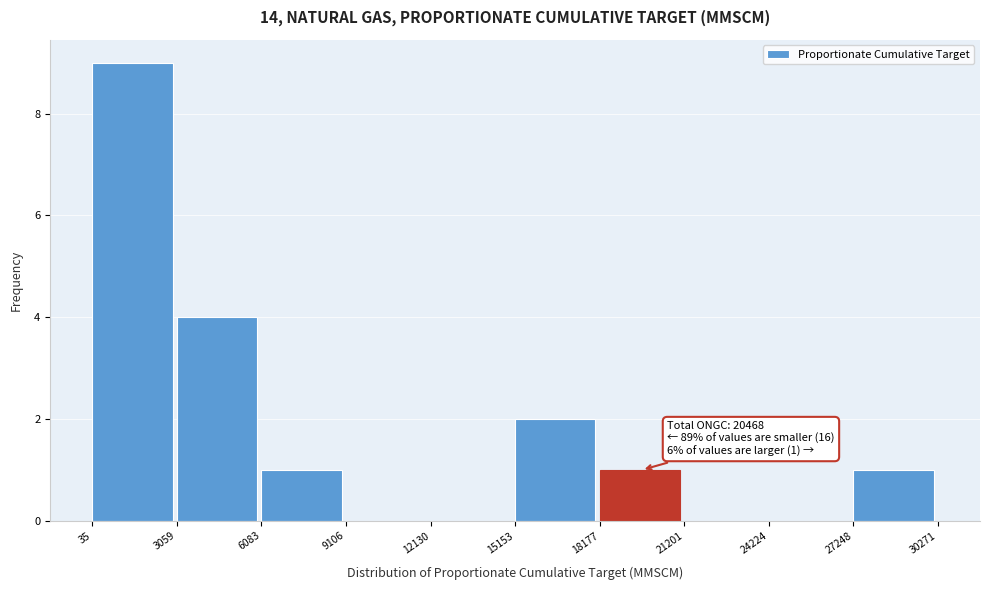

Over which range of the x-axis is the bar tallest?

35 to 3059